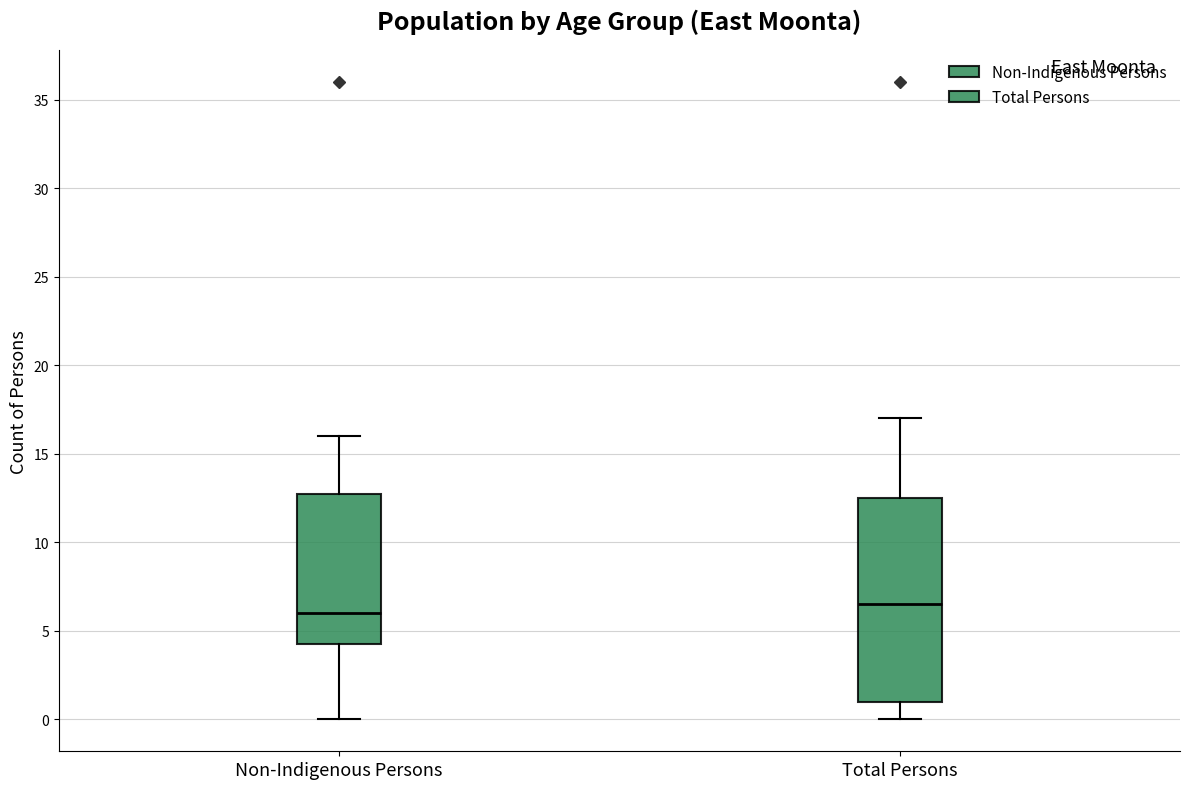

Comparing the boxes themselves (not the whiskers), which one is the tallest?

Total Persons